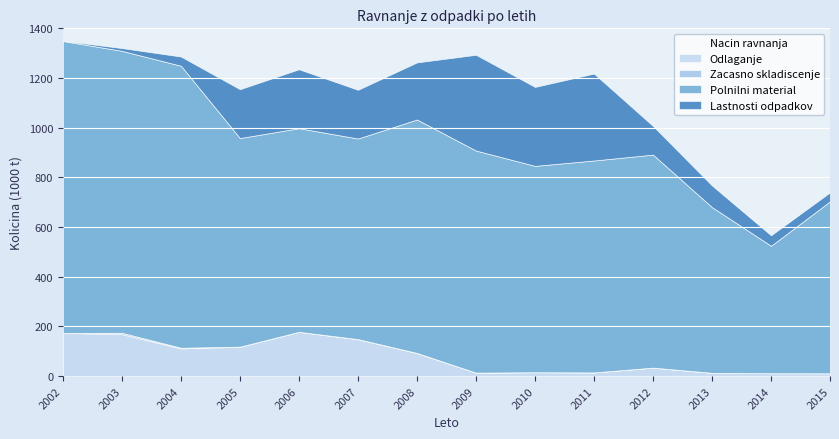

True or false: Polnilni material has more than 1 interior local peaks.

True